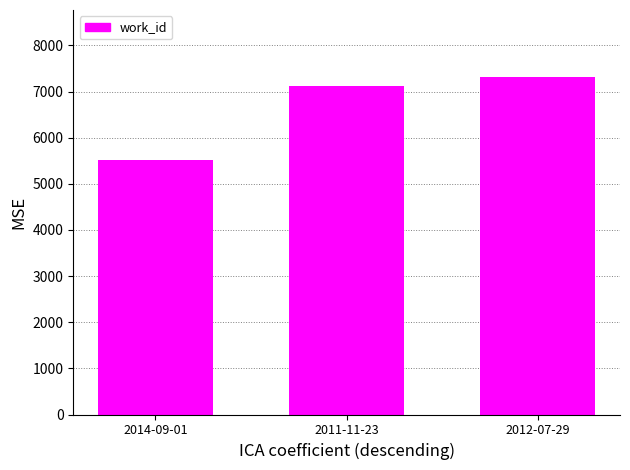

What is the change in value from 2014-09-01 to 2012-07-29?

+1788